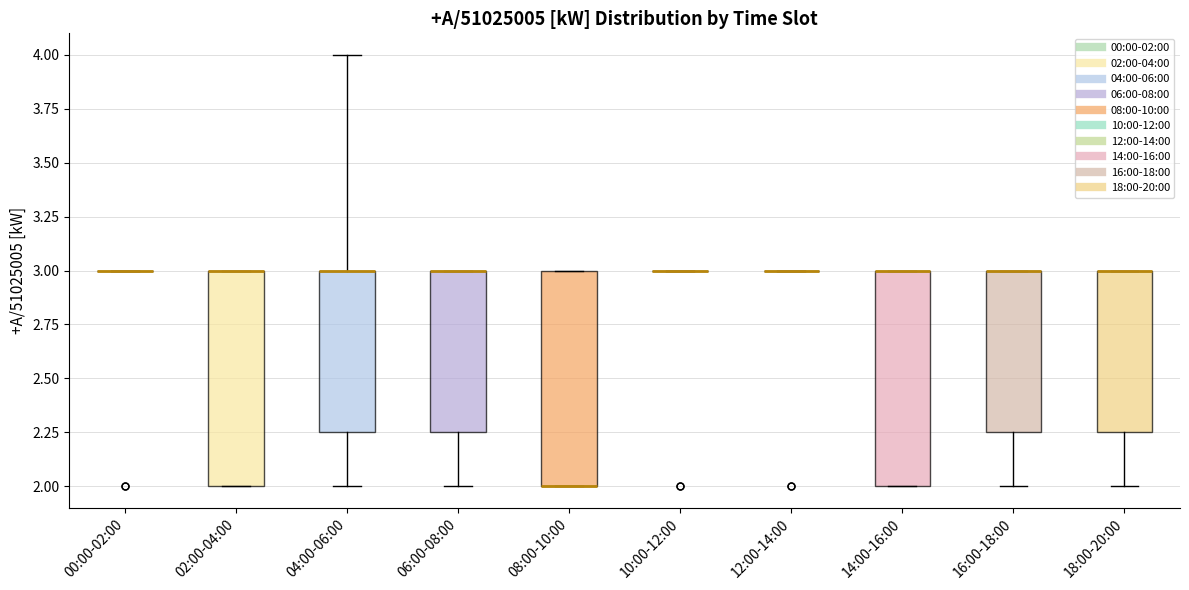

Reading left to right, read every box against the y-axis: the position of its median line, the range the box covers, and the ends of its whiskers. The values are not printed on the chart, so give them approximately, as read against the axis.

00:00-02:00: box collapsed to a line at 3.00, whiskers 3.00 to 3.00
02:00-04:00: median 3.00 (drawn on the box's upper edge), box 2.00 to 3.00, whiskers 2.00 to 3.00
04:00-06:00: median 3.00 (drawn on the box's upper edge), box 2.25 to 3.00, whiskers 2.00 to 4.00
06:00-08:00: median 3.00 (drawn on the box's upper edge), box 2.25 to 3.00, whiskers 2.00 to 3.00
08:00-10:00: median 2.00 (drawn on the box's lower edge), box 2.00 to 3.00, whiskers 2.00 to 3.00
10:00-12:00: box collapsed to a line at 3.00, whiskers 3.00 to 3.00
12:00-14:00: box collapsed to a line at 3.00, whiskers 3.00 to 3.00
14:00-16:00: median 3.00 (drawn on the box's upper edge), box 2.00 to 3.00, whiskers 2.00 to 3.00
16:00-18:00: median 3.00 (drawn on the box's upper edge), box 2.25 to 3.00, whiskers 2.00 to 3.00
18:00-20:00: median 3.00 (drawn on the box's upper edge), box 2.25 to 3.00, whiskers 2.00 to 3.00